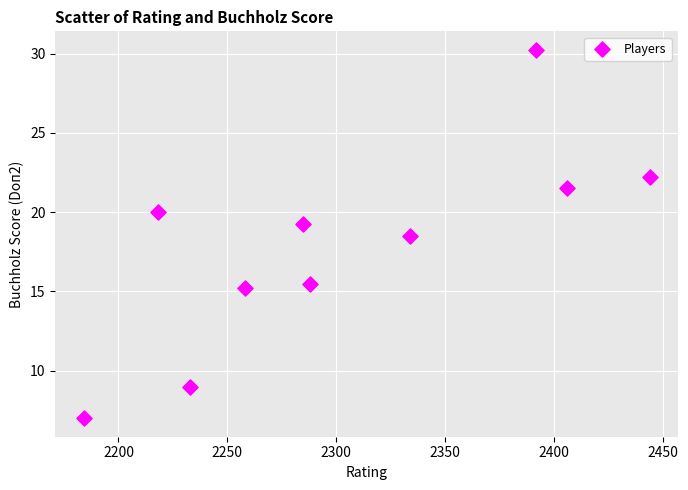

What is the average Y value?

17.9